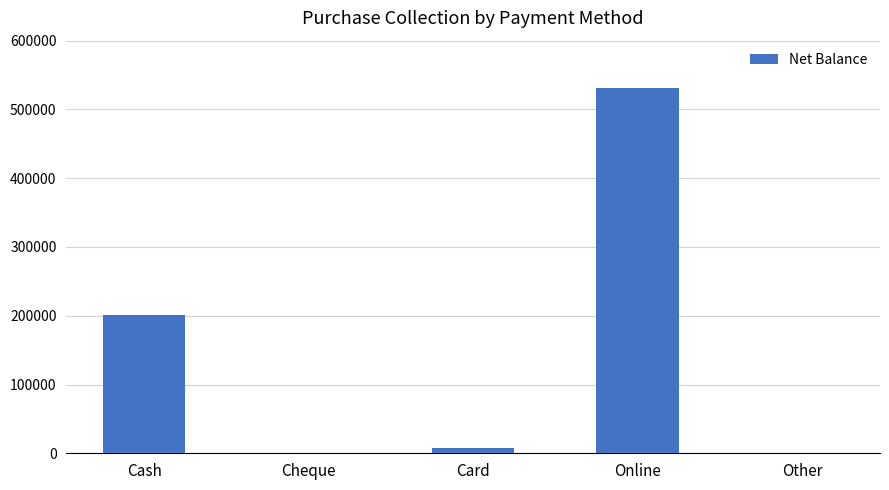

Reading left to right, list all the values displayed in this chart.

201724	0	8000	531006	0